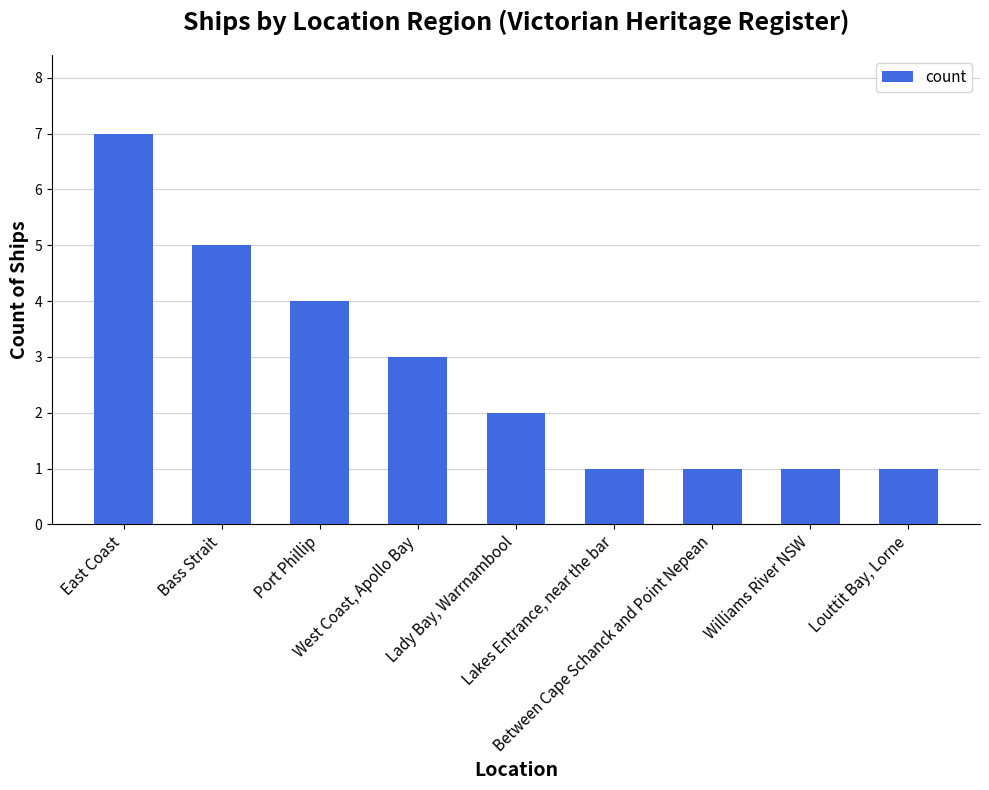

Reading left to right, extract all data points from this chart.

7	5	4	3	2	1	1	1	1